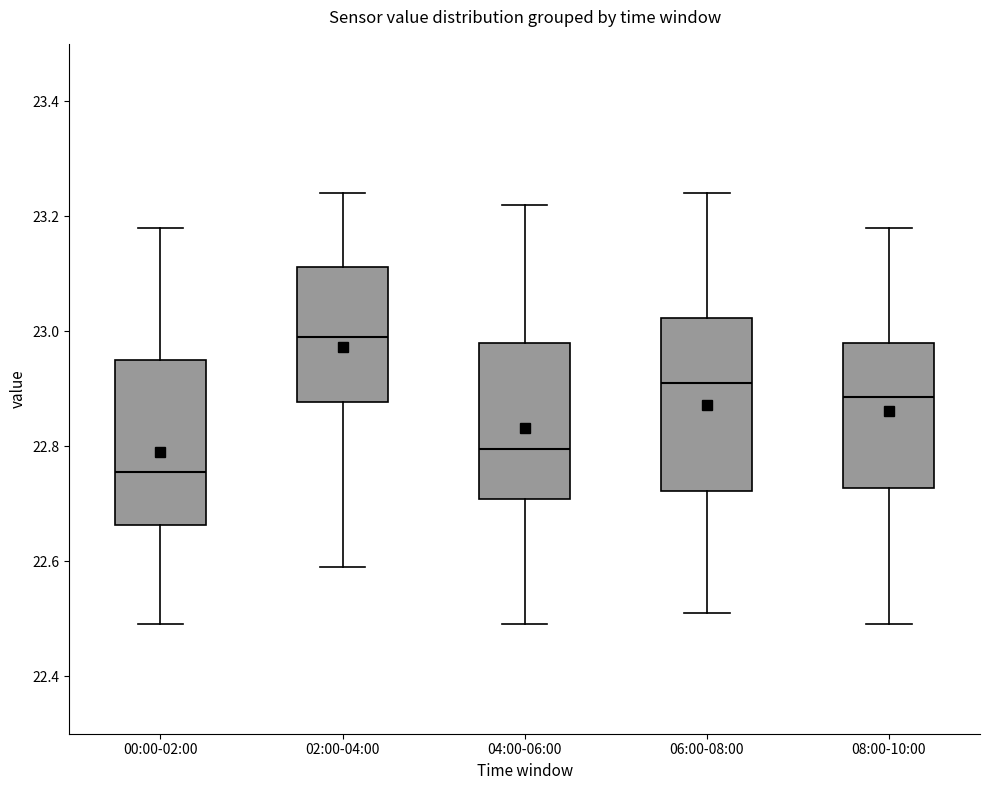

Which box's median line is the lowest?

00:00-02:00